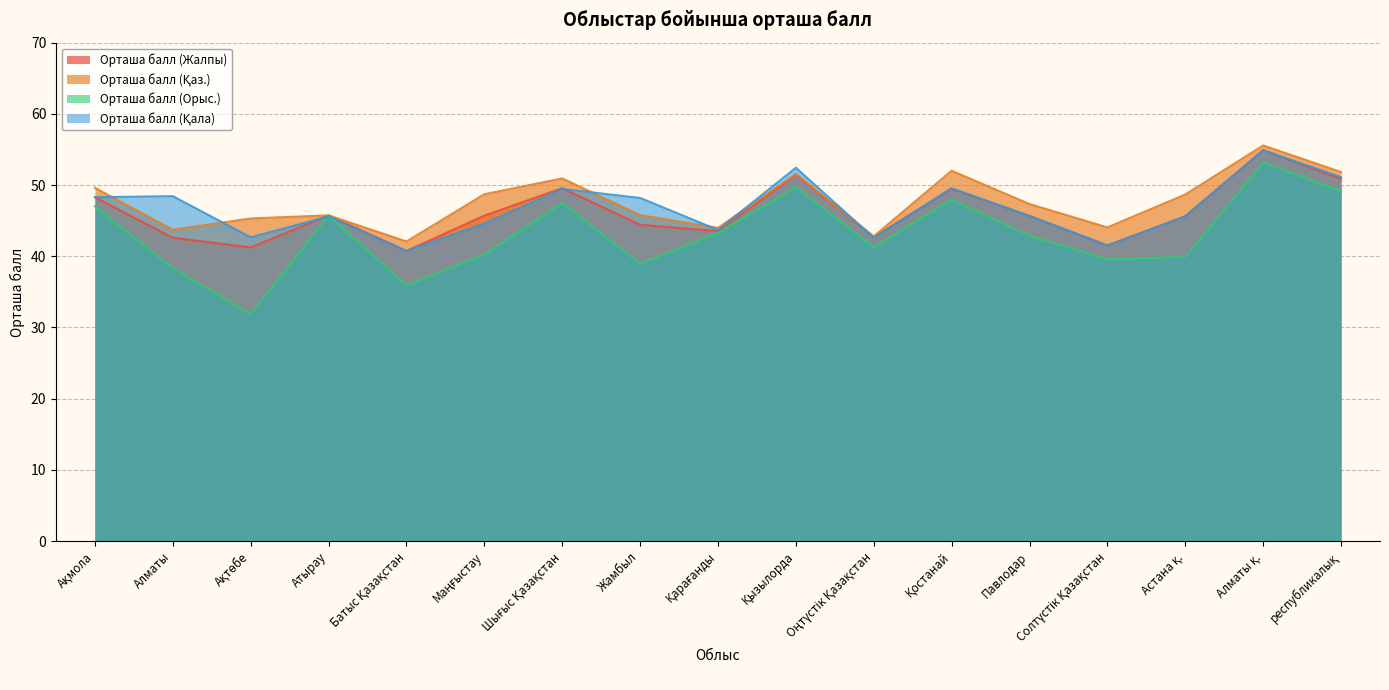

True or false: Орташа балл (Қаз.) has more than 2 interior local peaks.

True